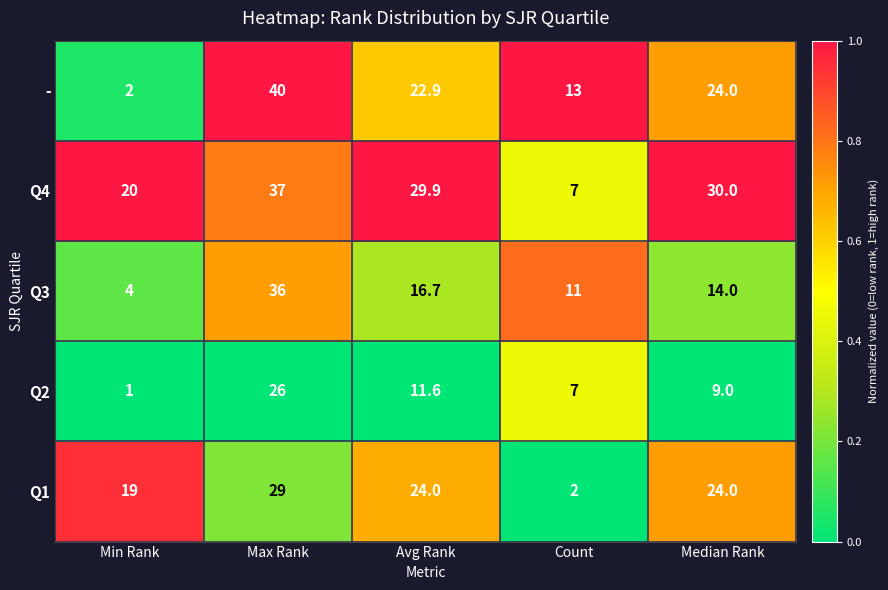

True or false: Q1 has a value of 8.7 at Max Rank.

False